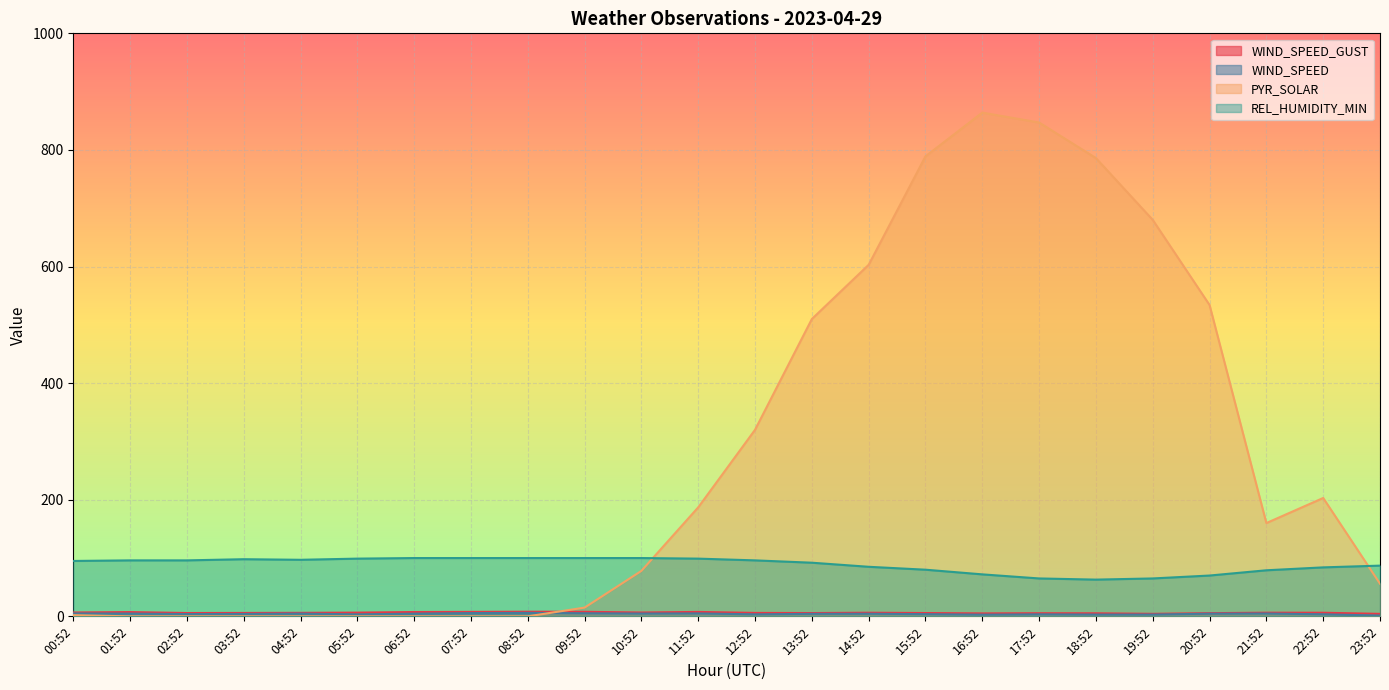

What position from the left is 11:52?

12